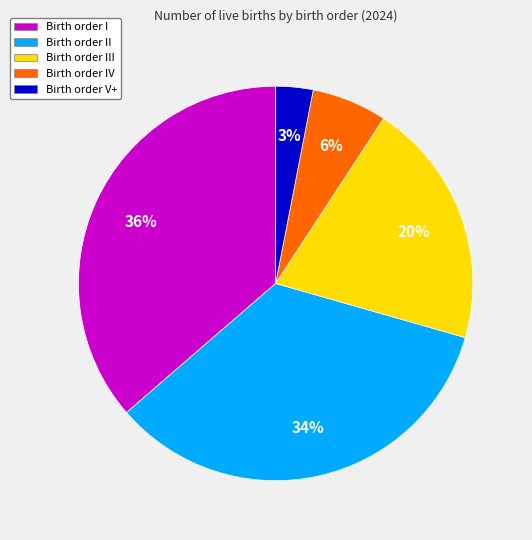

True or false: Birth order II accounts for 29% of the total.

False